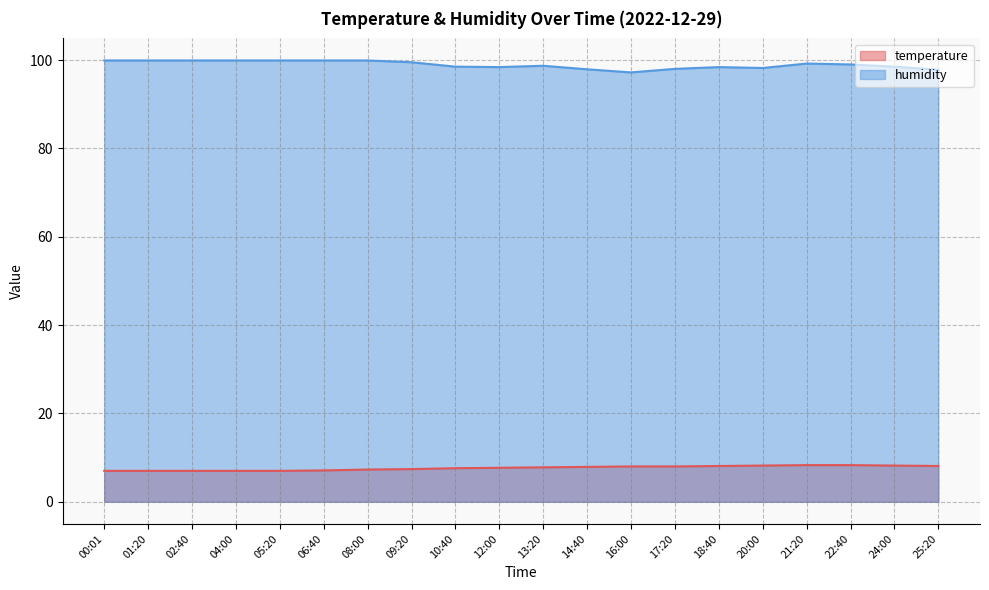

True or false: temperature has a value of 7.0 at 01:20.

True